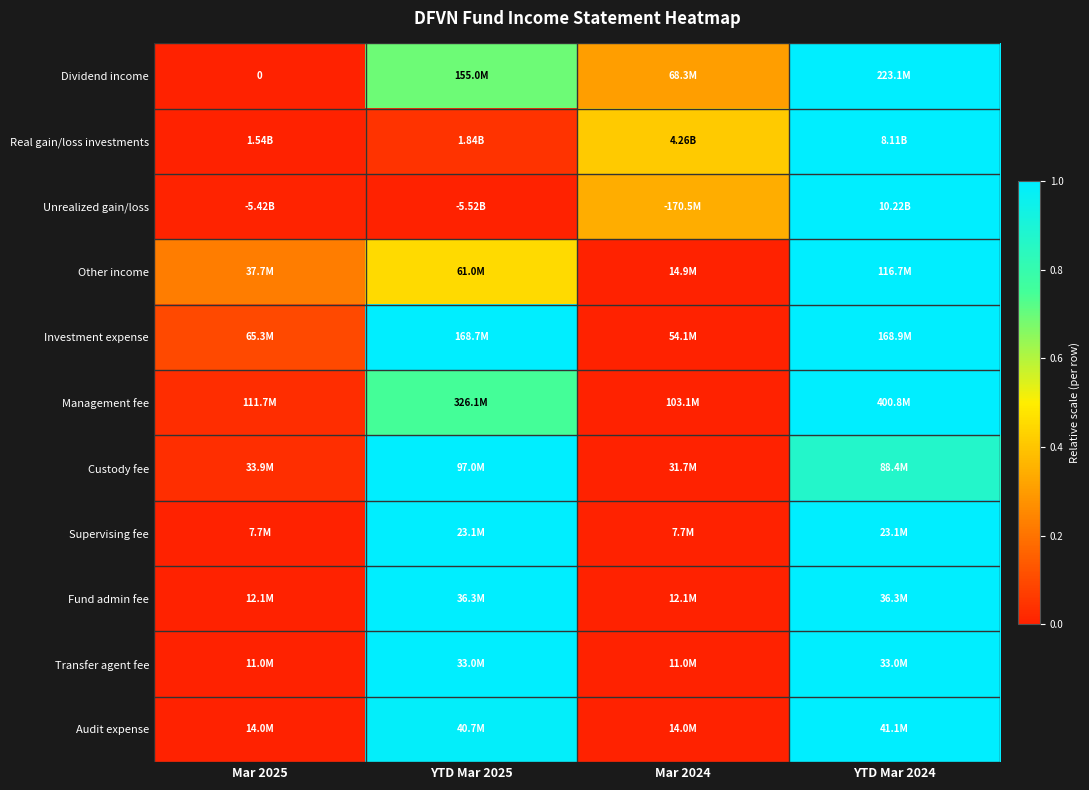

Which category has the highest value in the Management fee series?

YTD Mar 2024